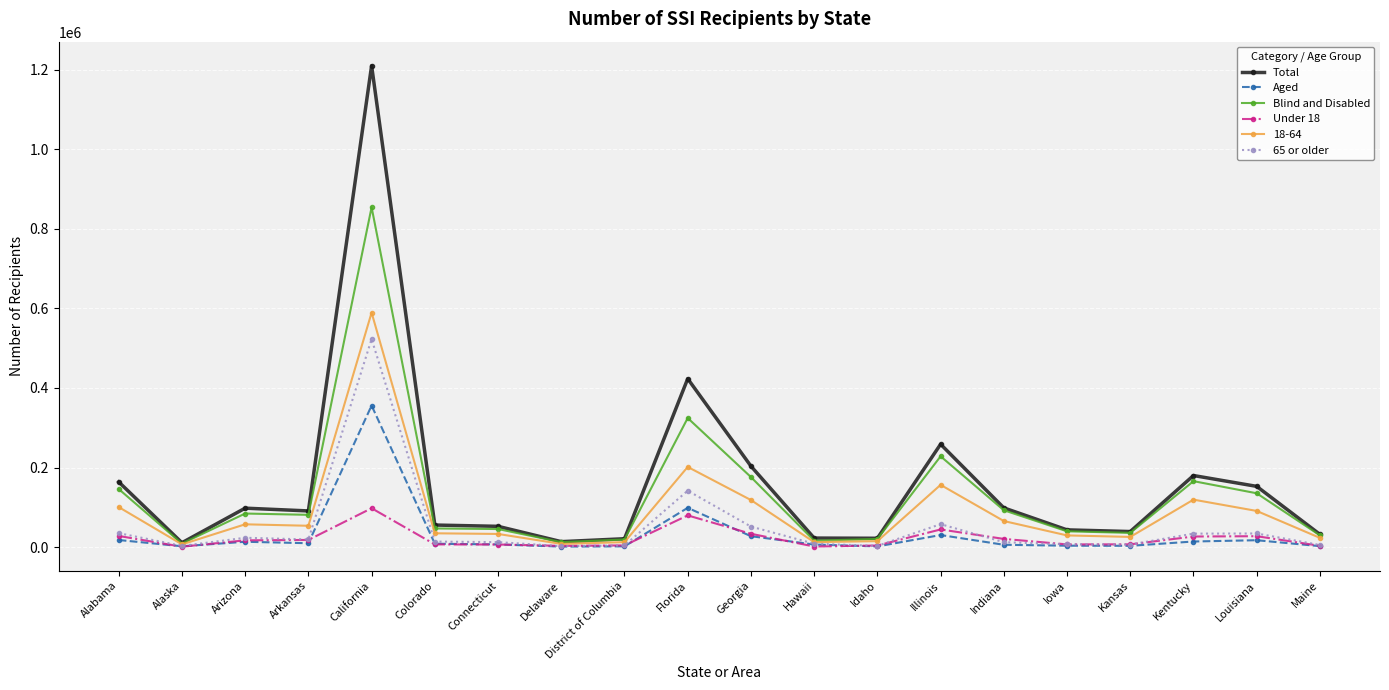

The value of 65 or older at Kentucky is 33928. True or false?

True